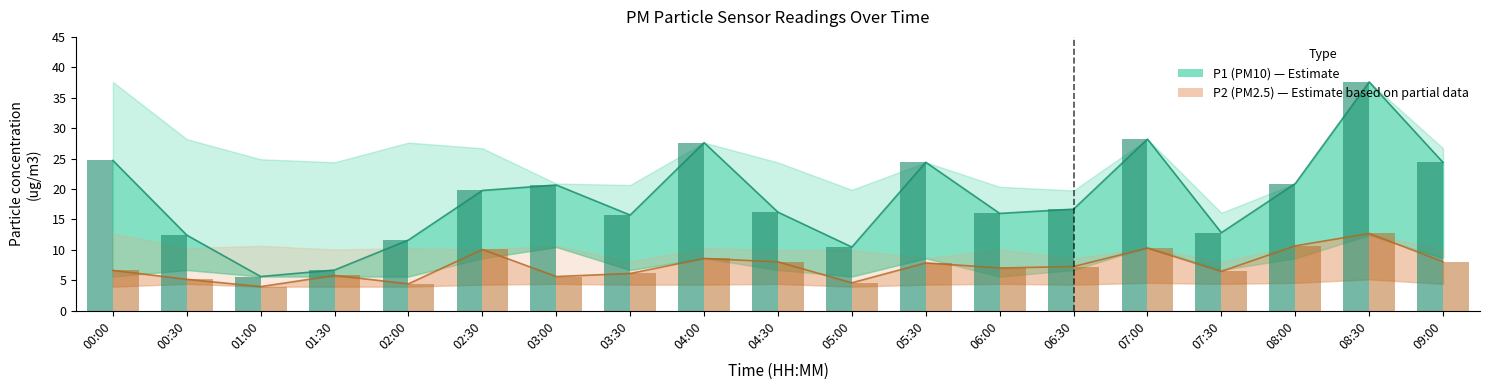

At which category does the chart reach its minimum across all series?

01:00